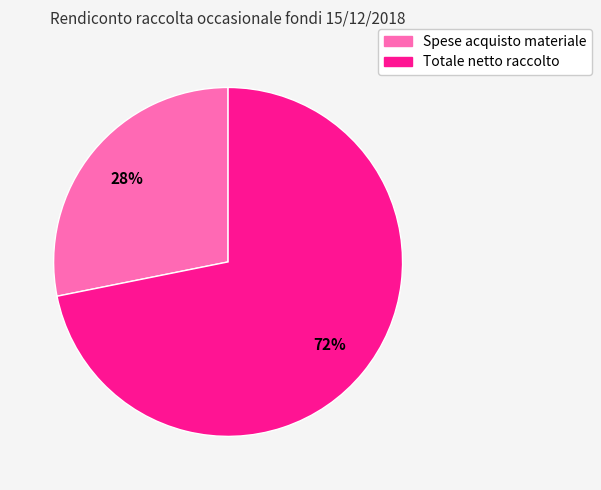

To the nearest percent, what is the difference between the largest and smallest slice percentages?

44%